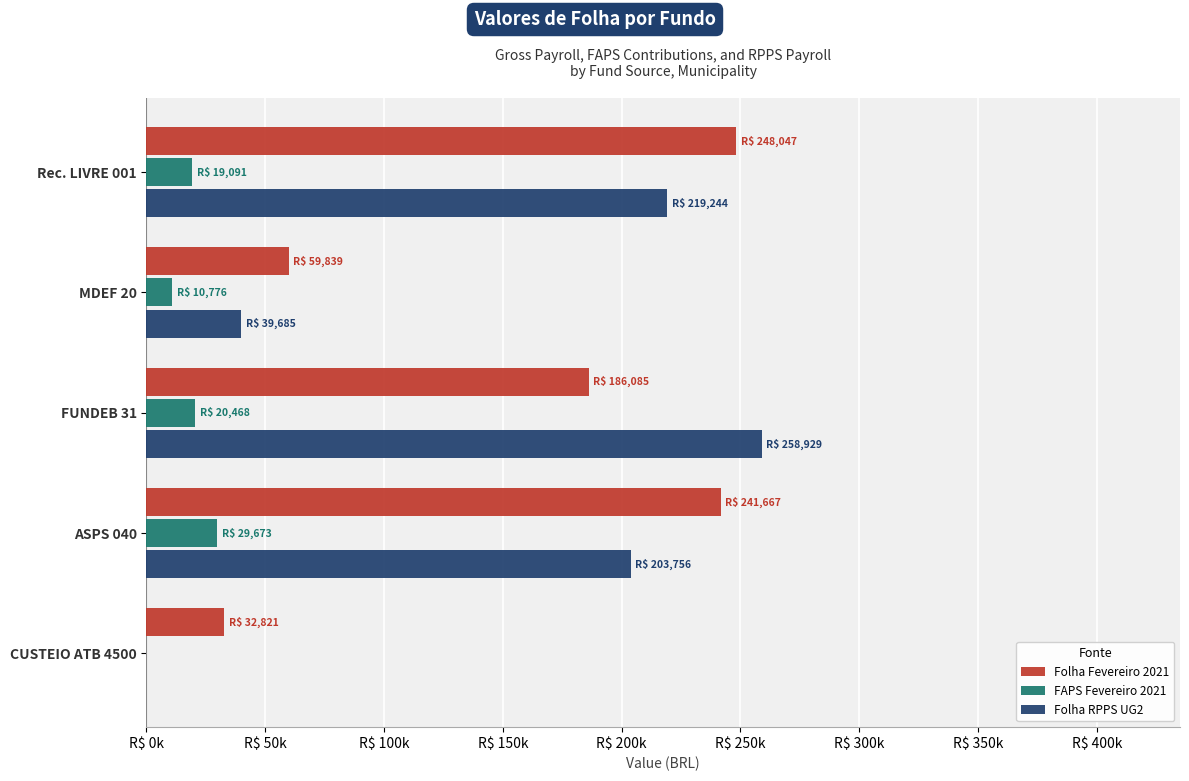

What is the sum of all Folha RPPS UG2 values?

721614.0